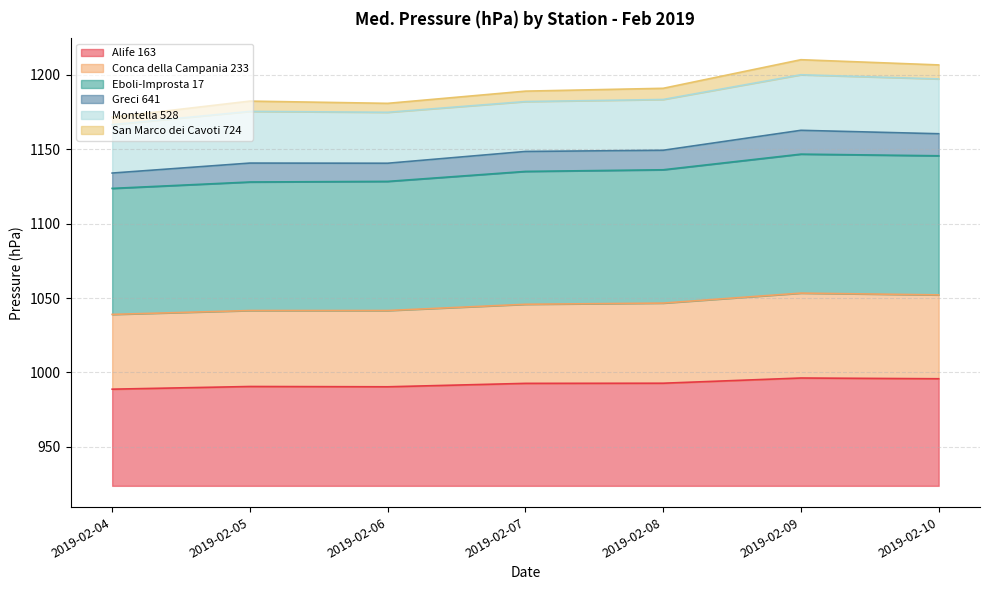

True or false: Eboli-Improsta 17 and Alife 163 cross at least once.

False